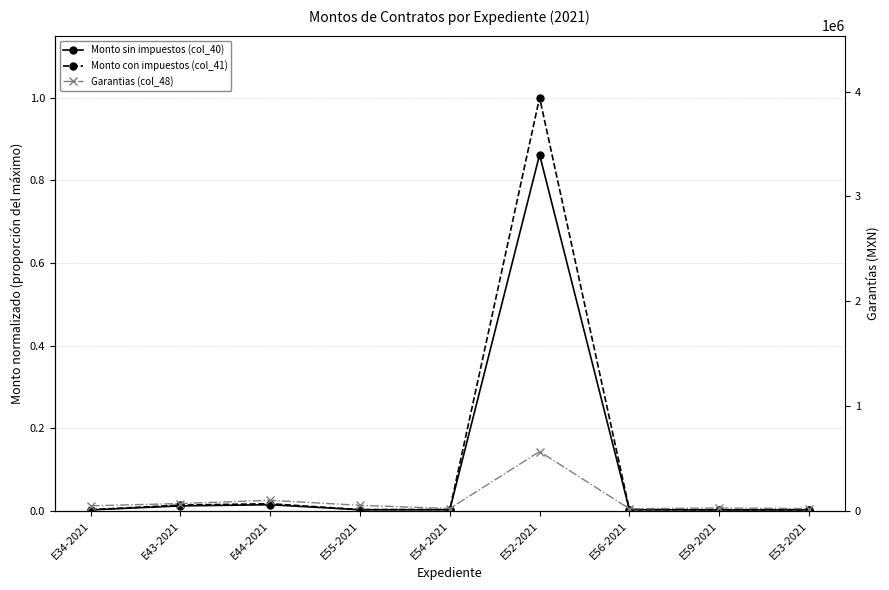

What is the sum of the Monto sin impuestos (col_40) values at E52-2021 and E44-2021?

0.9